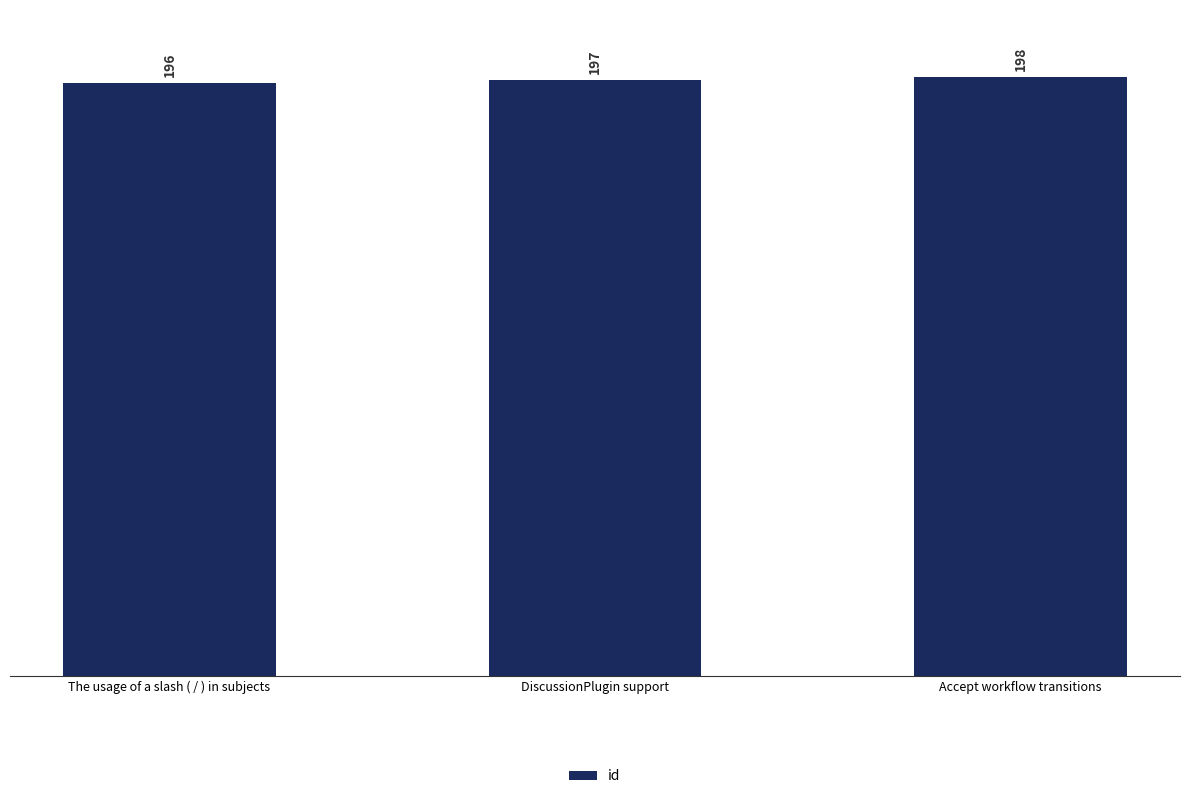

At which label is the value closest to 197?

DiscussionPlugin support